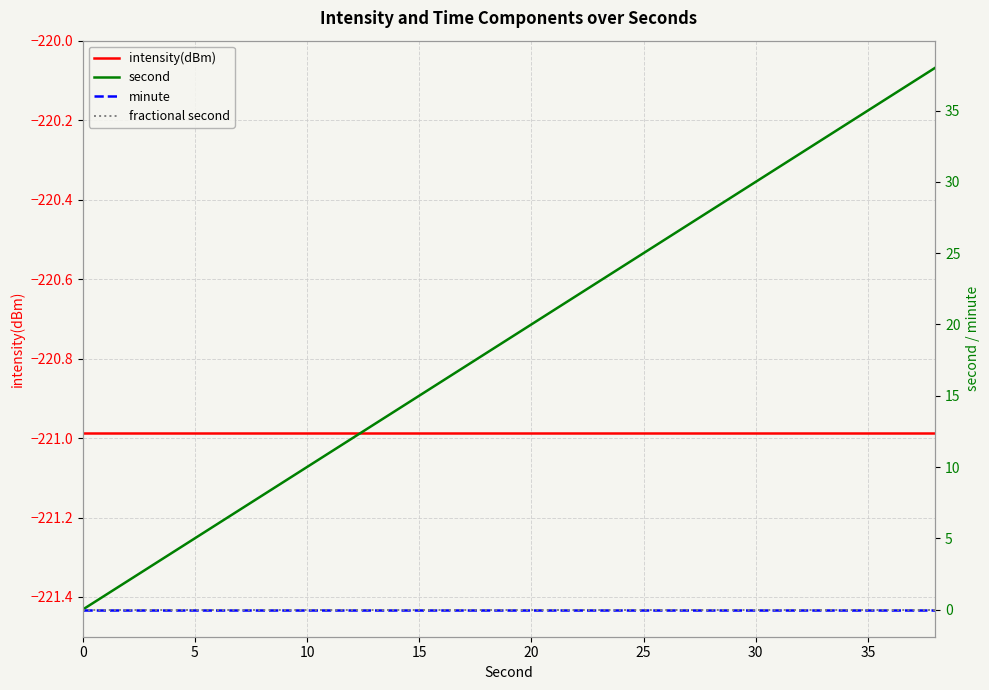

True or false: minute and fractional second cross at least once.

False